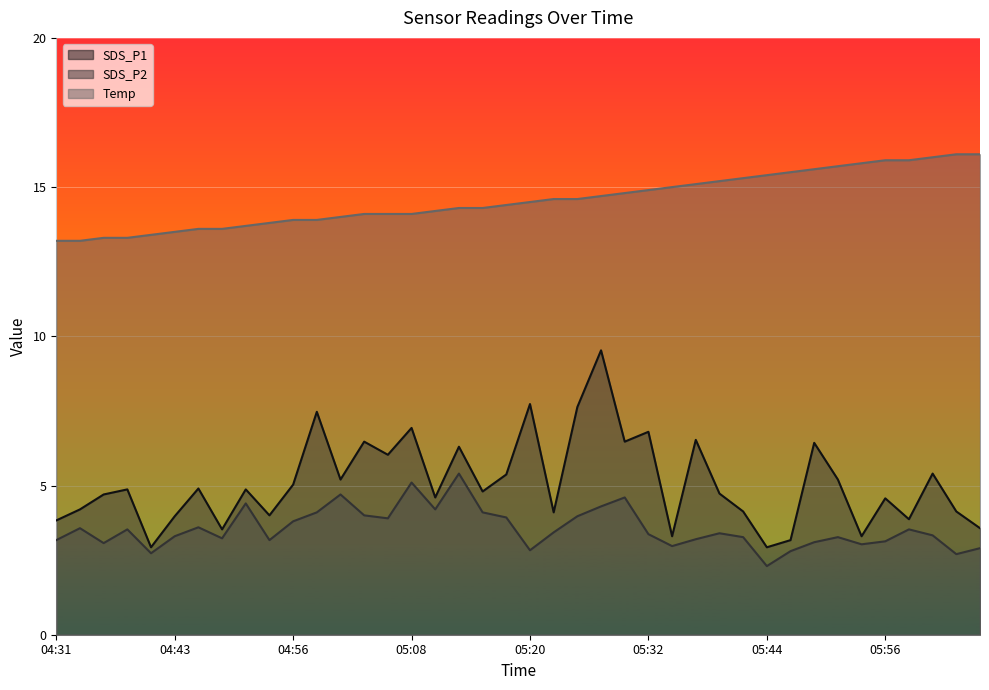

How many lines are shown in the chart?

3